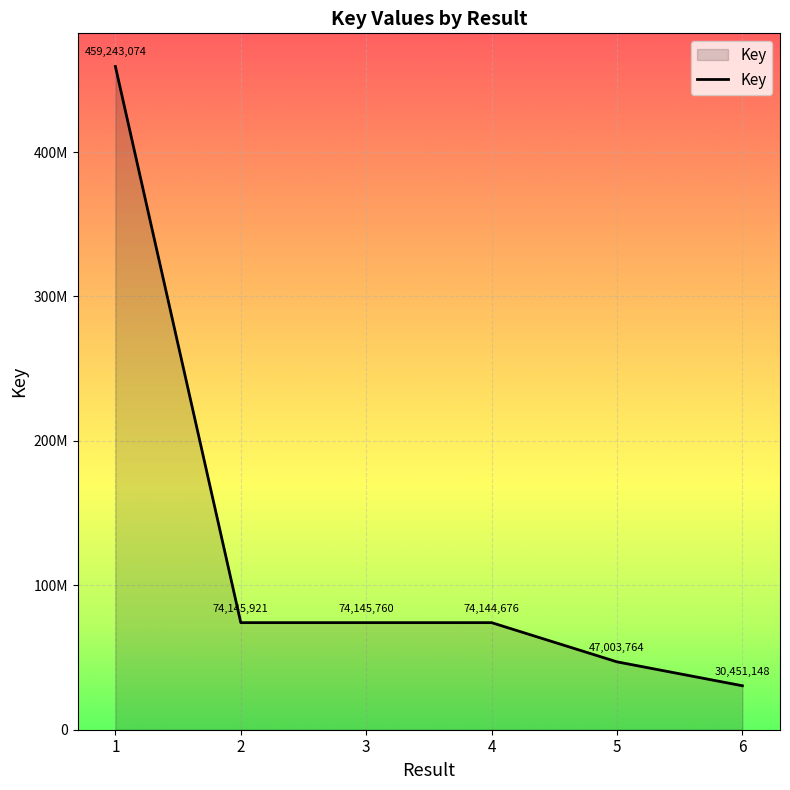

Does the chart have visible grid lines?

Yes